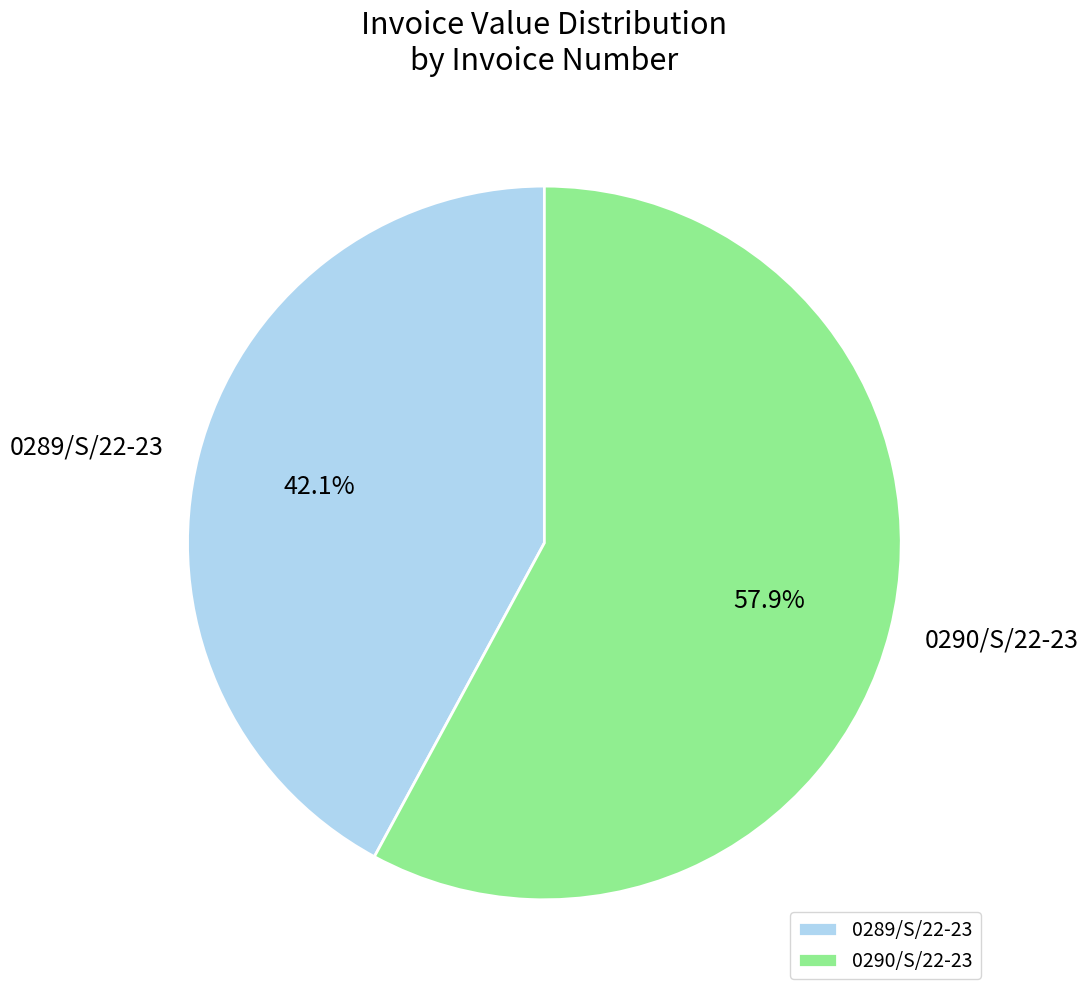

To the nearest percent, what is the difference between the 0290/S/22-23 and 0289/S/22-23 slice percentages?

16%